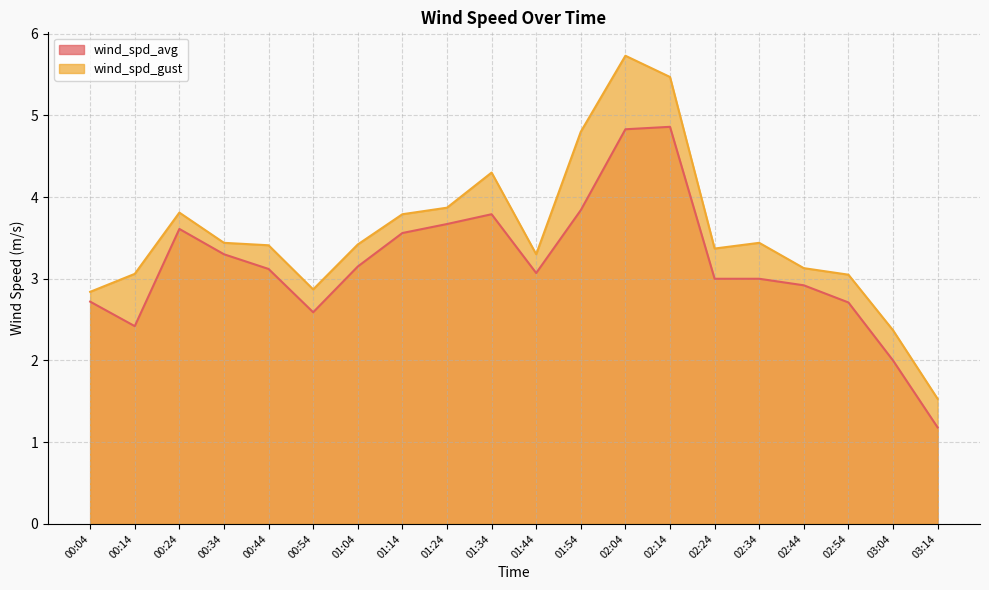

How many values in the wind_spd_avg series exceed 3?

11